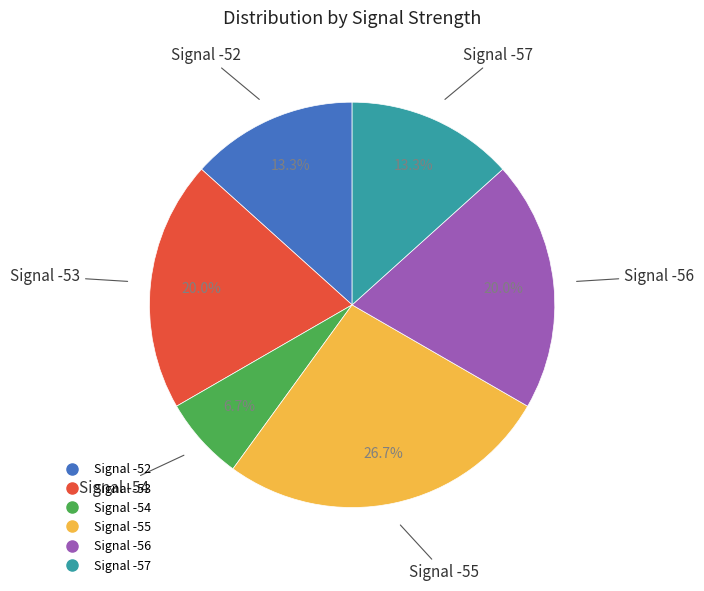

Is there a majority slice in this chart?

No